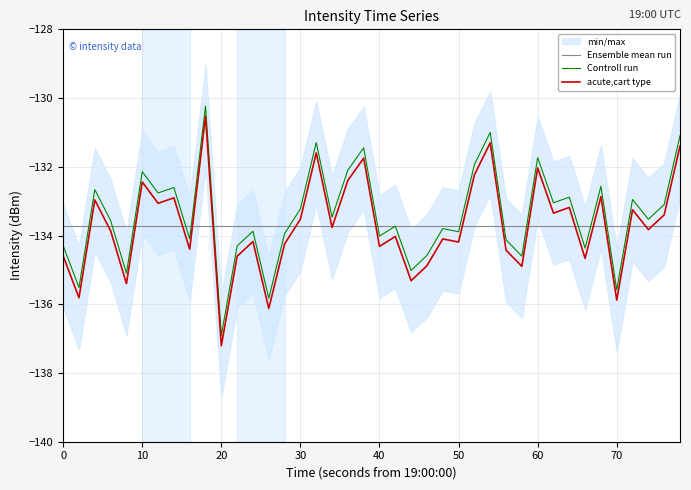

True or false: acute,cart type and Controll run cross at least once.

False